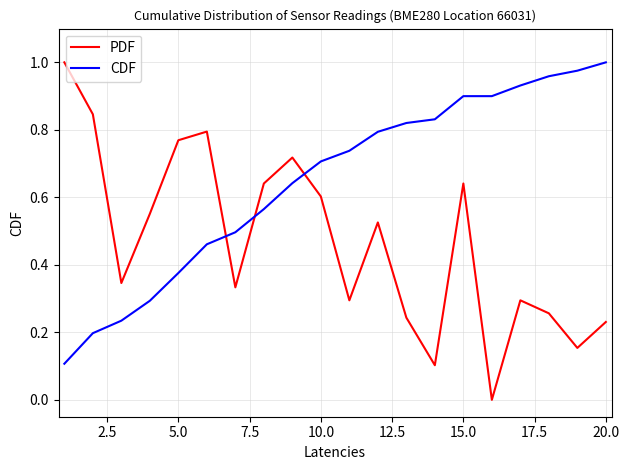

What are all the series names shown in the legend?

PDF, CDF